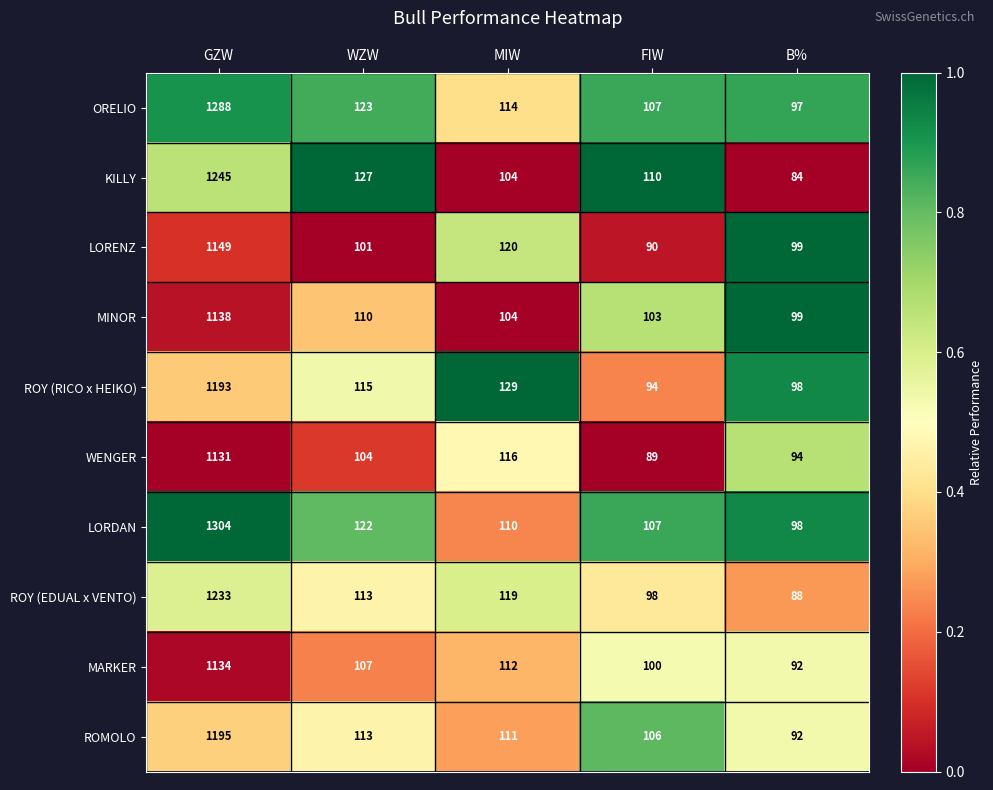

What is the total value across all series at MIW?

1139